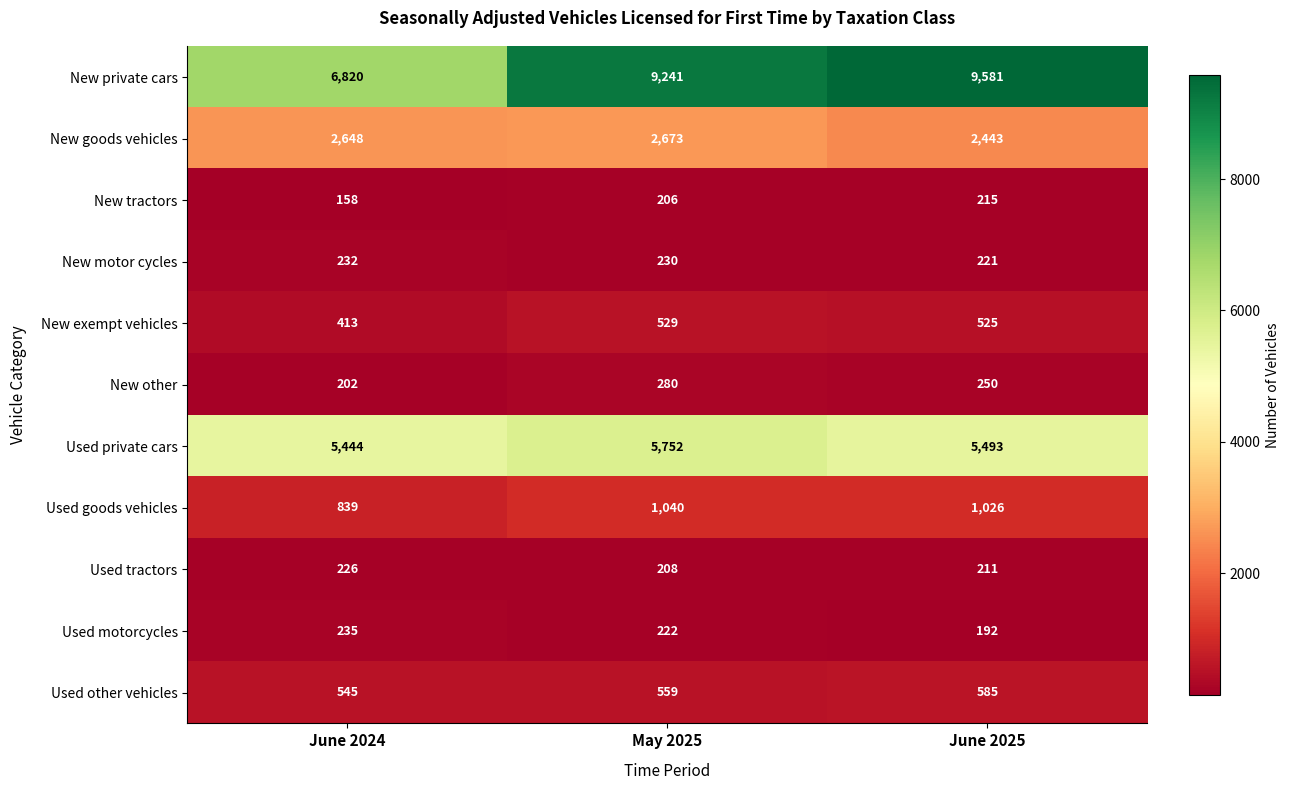

Where is New goods vehicles nearest to the value 2558?

June 2024